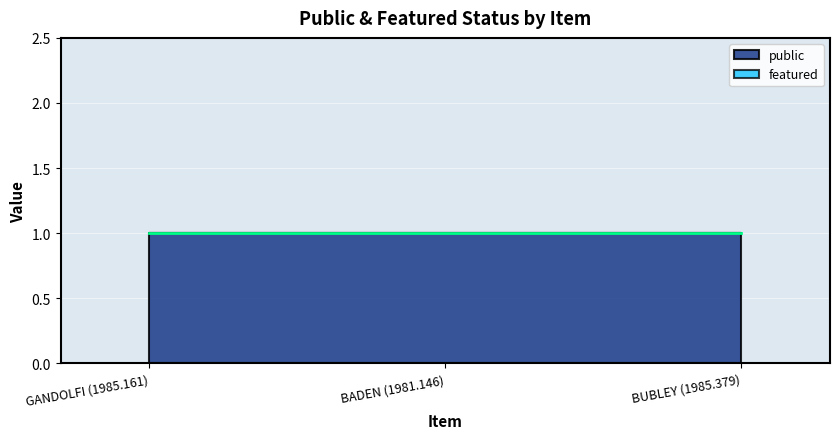

Does the chart display data point markers on the line(s)?

No